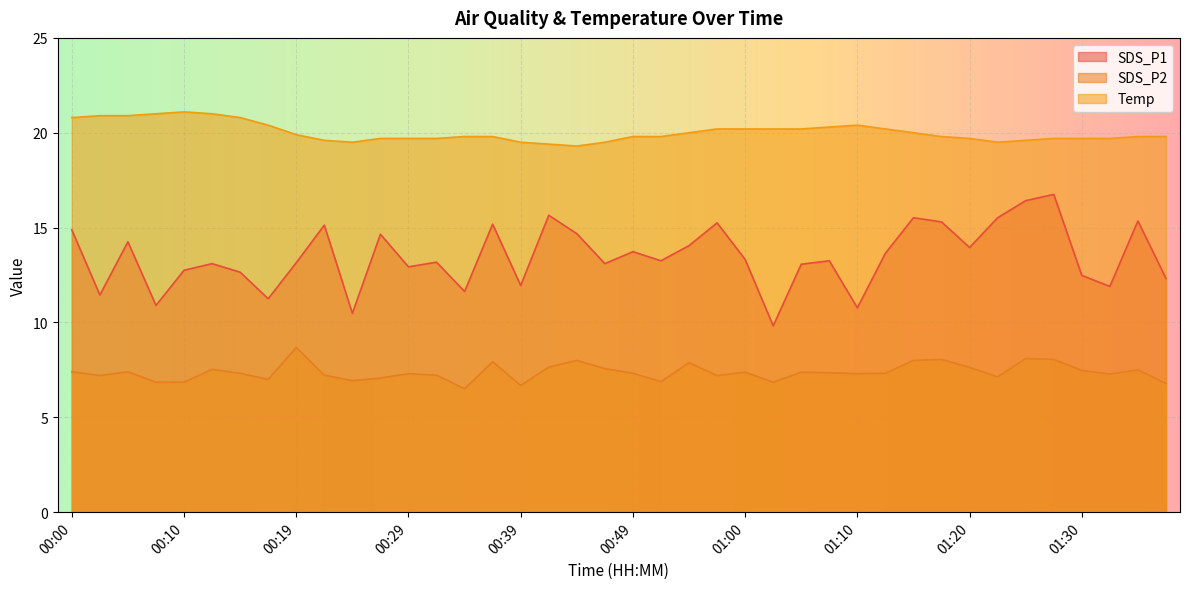

In Temp, how many points are higher than both neighbors (excluding endpoints)?

2